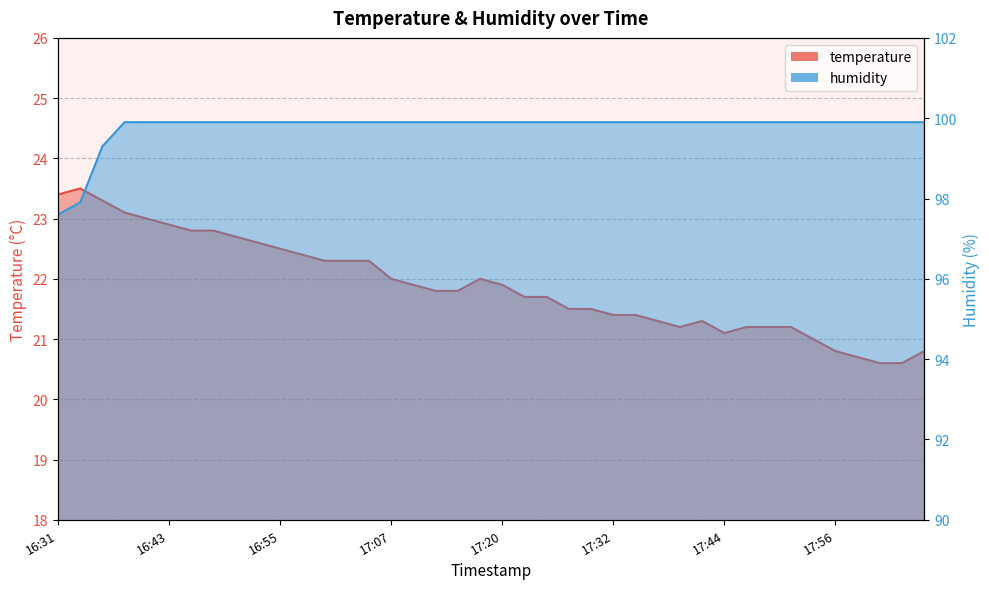

True or false: humidity and temperature cross at least once.

False